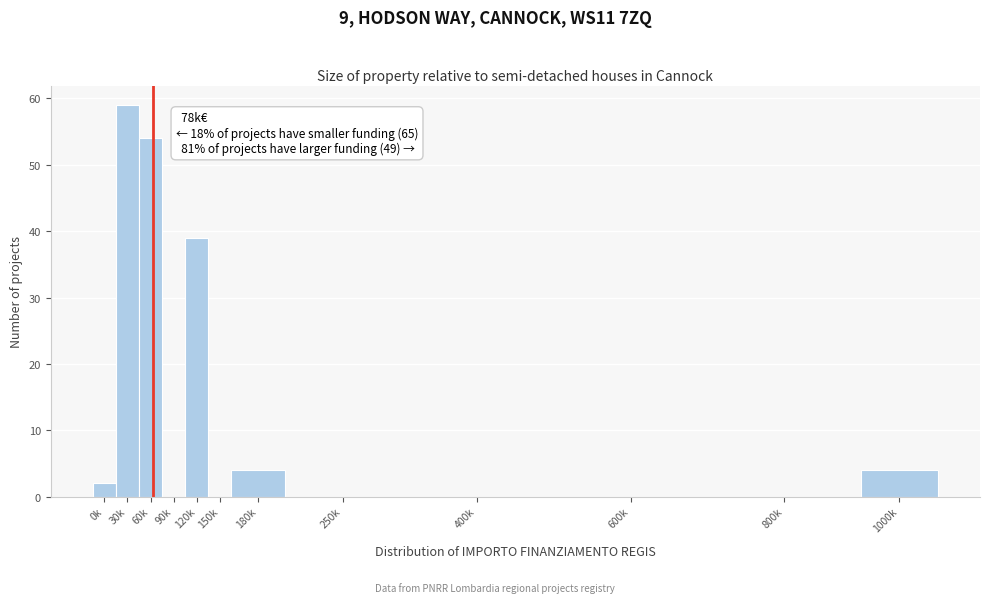

Reading left to right, list all the values displayed in this chart.

0k=2	30k=59	60k=54	90k=0	120k=39	150k=0	180k=4	250k=0	400k=0	600k=0	800k=0	1000k=4